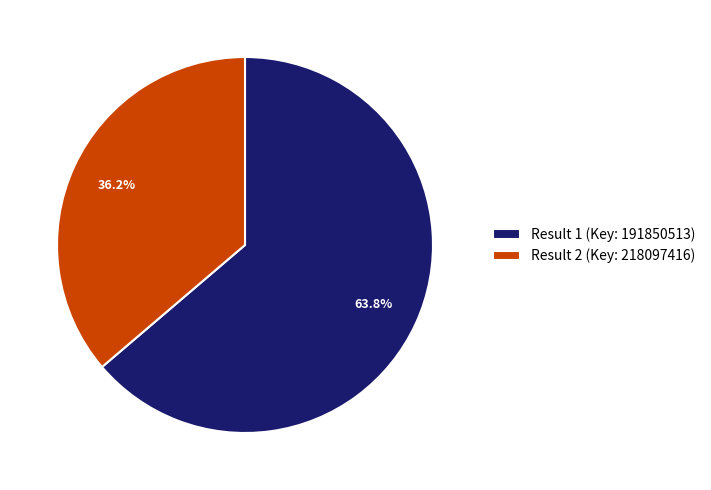

Does any single category account for the majority?

Yes